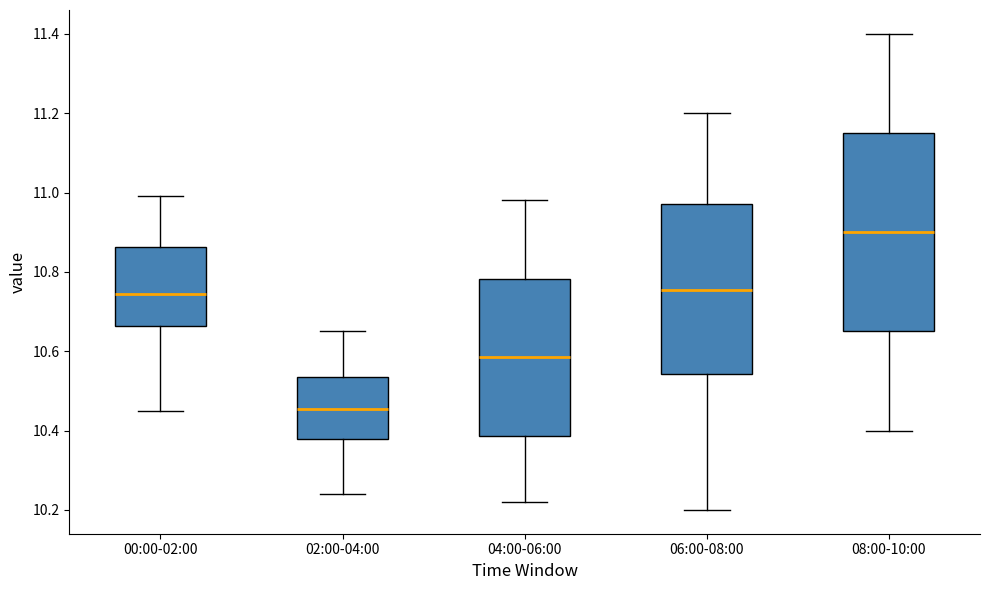

Comparing the boxes themselves (not the whiskers), which one is the tallest?

08:00-10:00